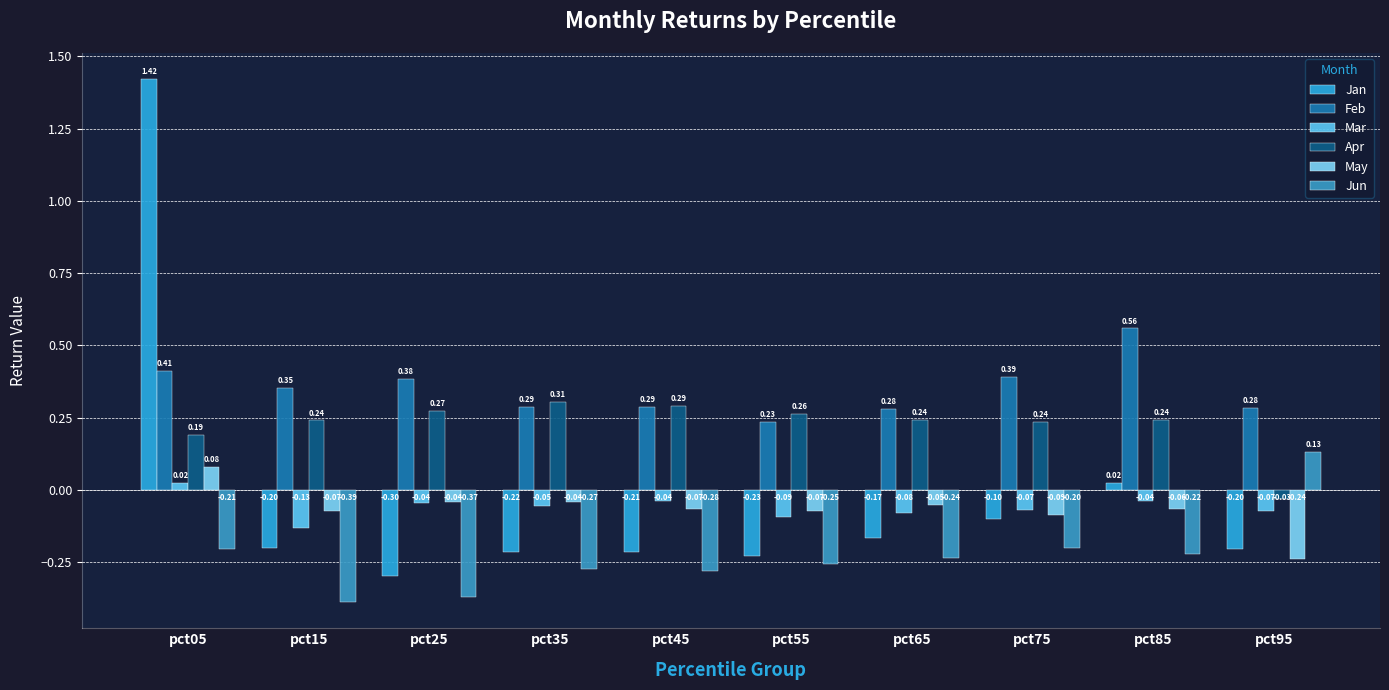

Which series has the largest total across all categories?

Feb